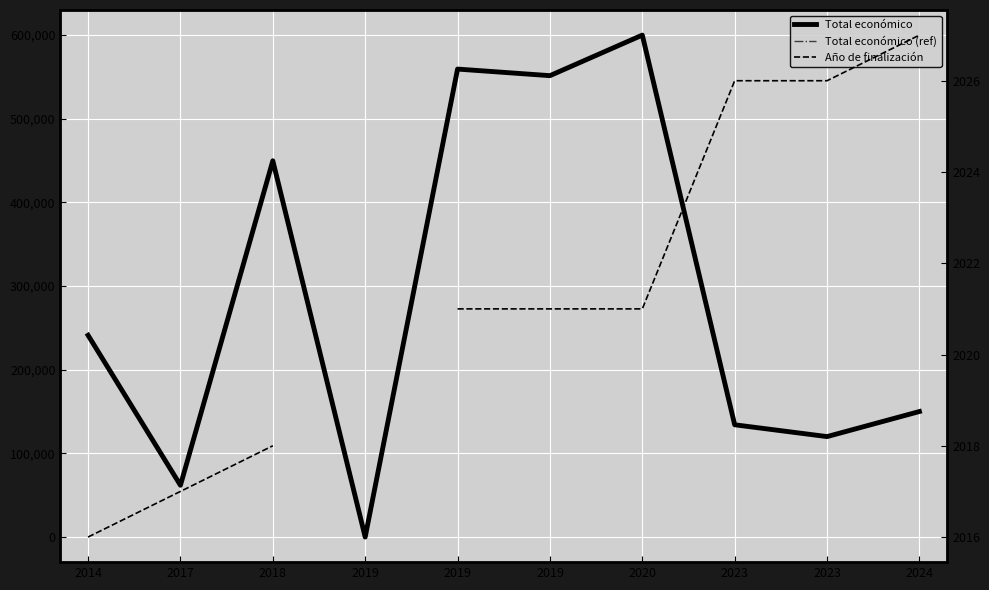

At which category is the sum across all series the highest?

2020